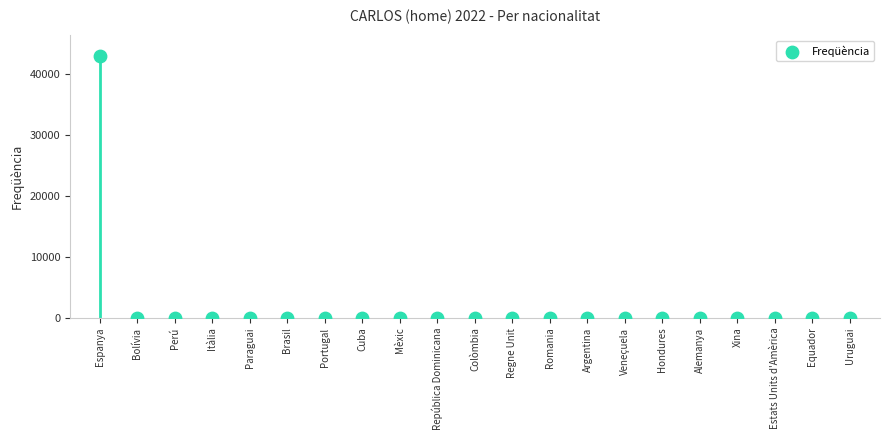

What is the range of Y values (max minus min)?

42932